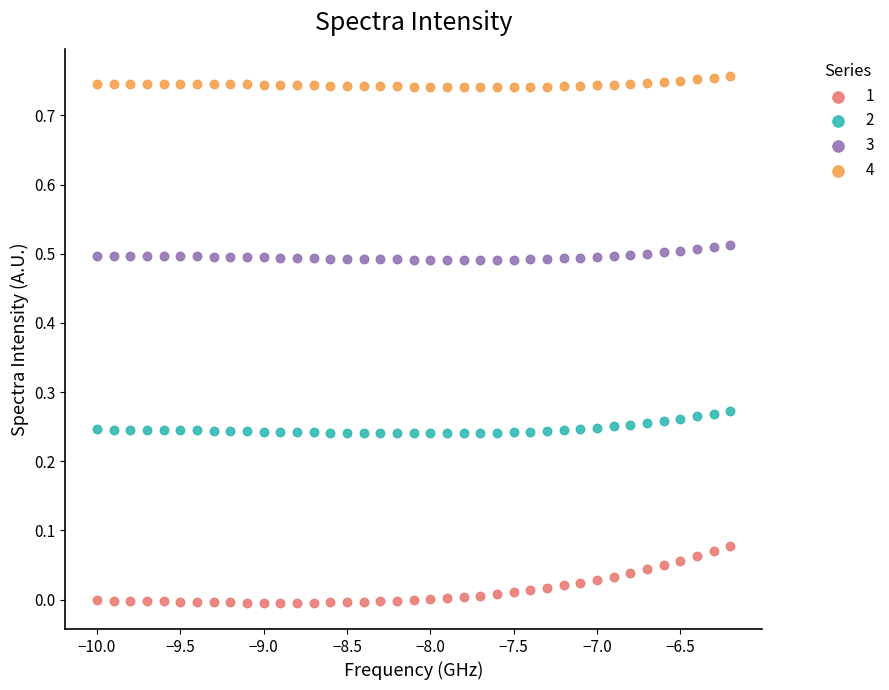

Which series reaches the maximum Y coordinate?

4